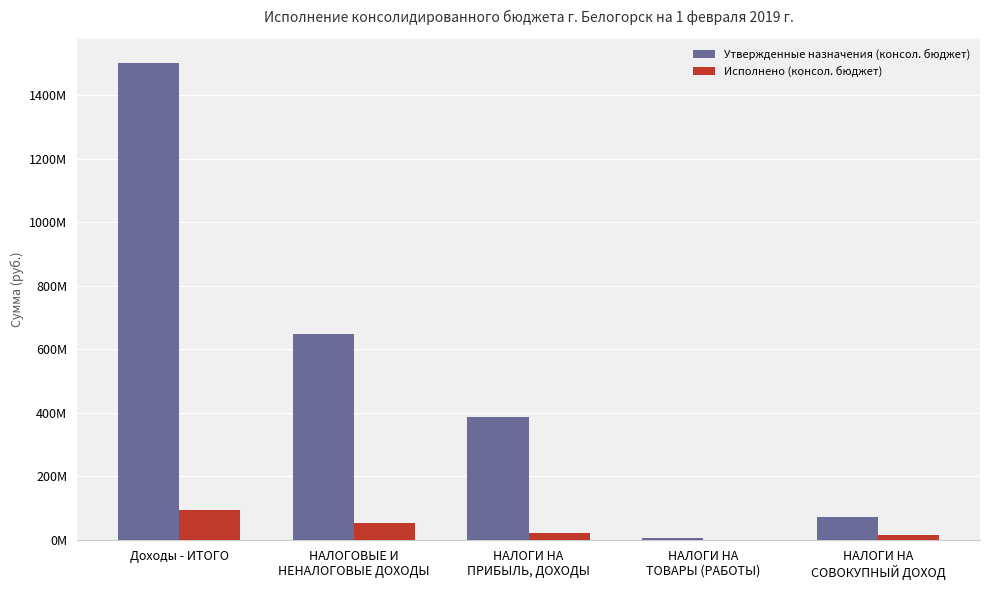

What are all the series names shown in the legend?

Утвержденные назначения (консол. бюджет), Исполнено (консол. бюджет)